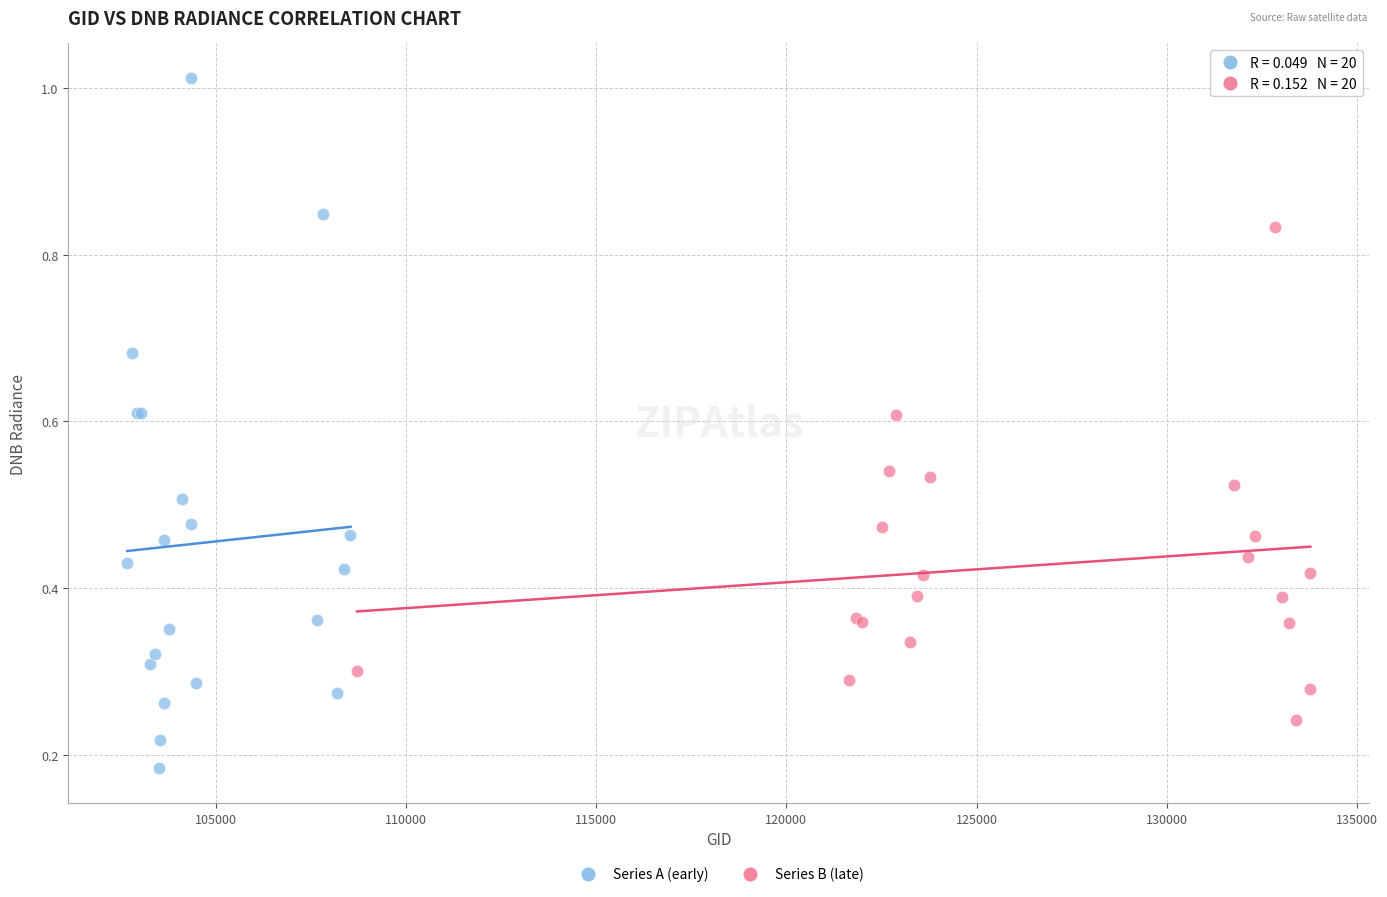

Which series reaches the maximum Y coordinate?

Series A (early)